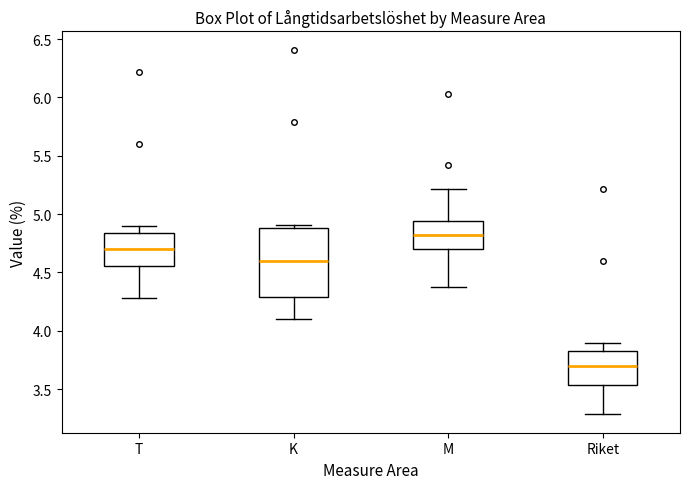

Which box is the tallest, from its lower edge to its upper edge?

K